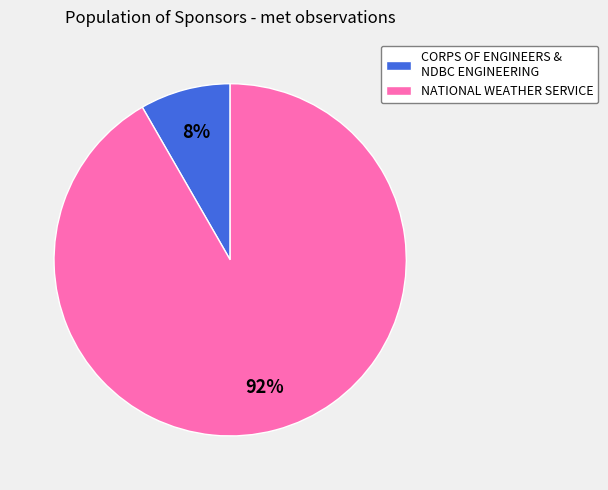

To the nearest percent, what percentage of the pie is NATIONAL WEATHER SERVICE?

92%